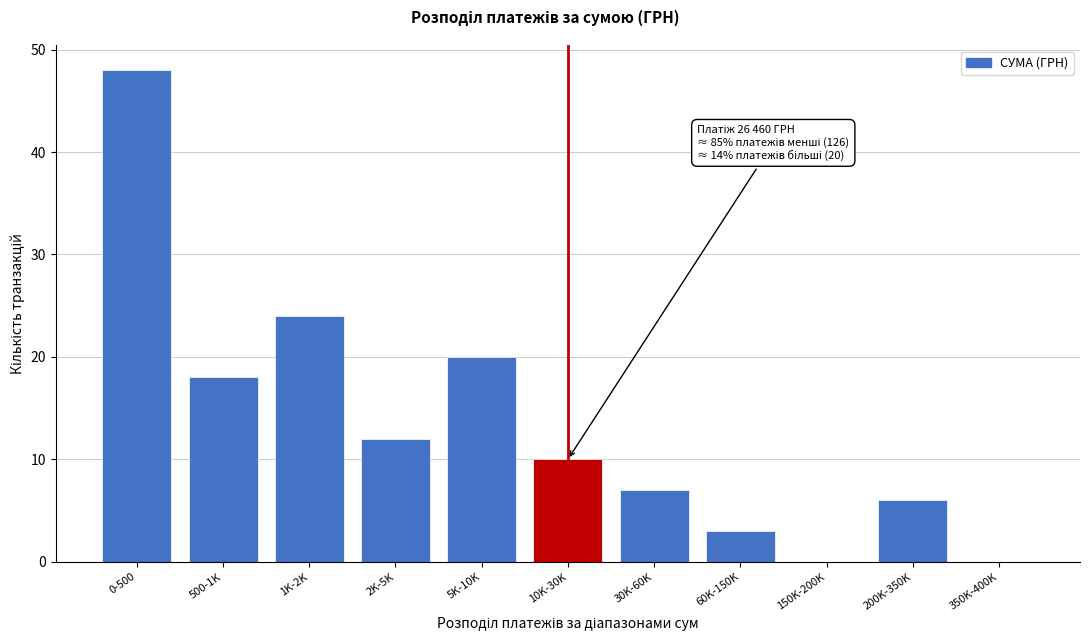

Reading left to right, list all the values displayed in this chart.

0-500=48	500-1K=18	1K-2K=24	2K-5K=12	5K-10K=20	10K-30K=10	30K-60K=7	60K-150K=3	150K-200K=0	200K-350K=6	350K-400K=0